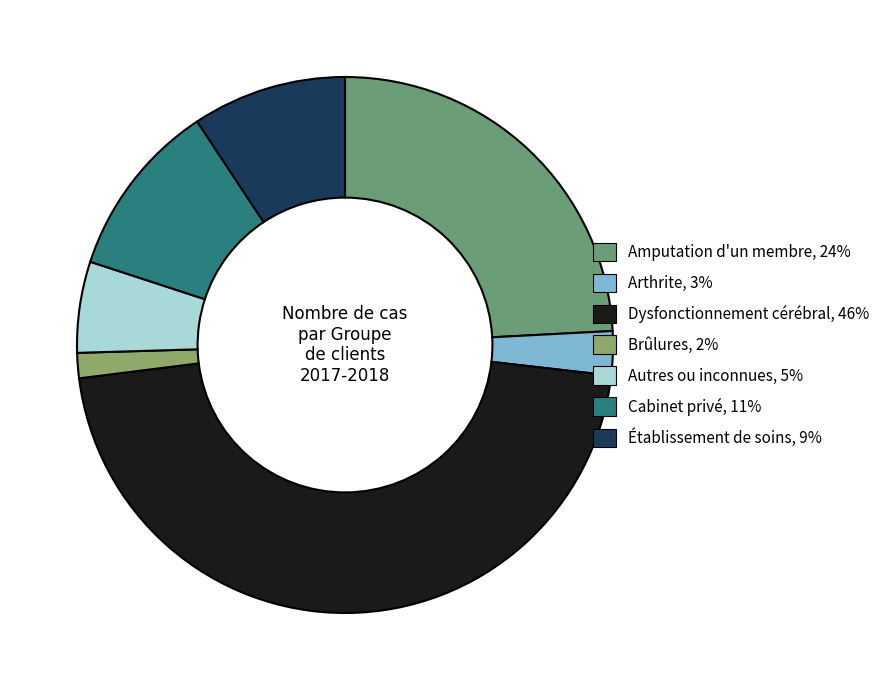

To the nearest percent, what is the average slice percentage?

14%